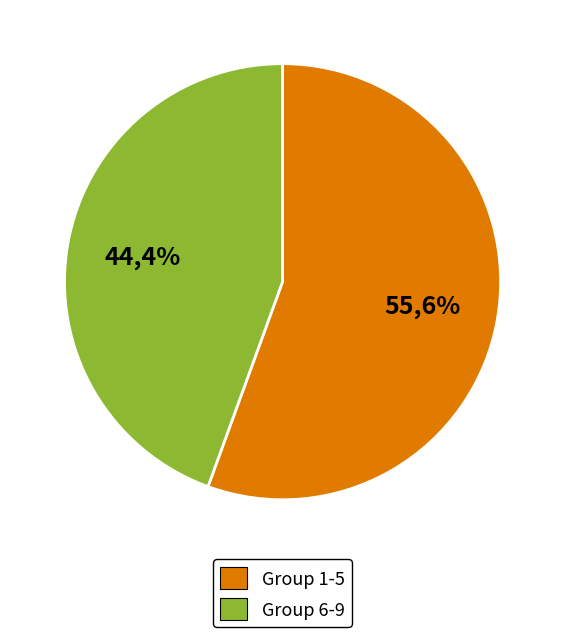

Does 1 account for over 50% of the chart?

No